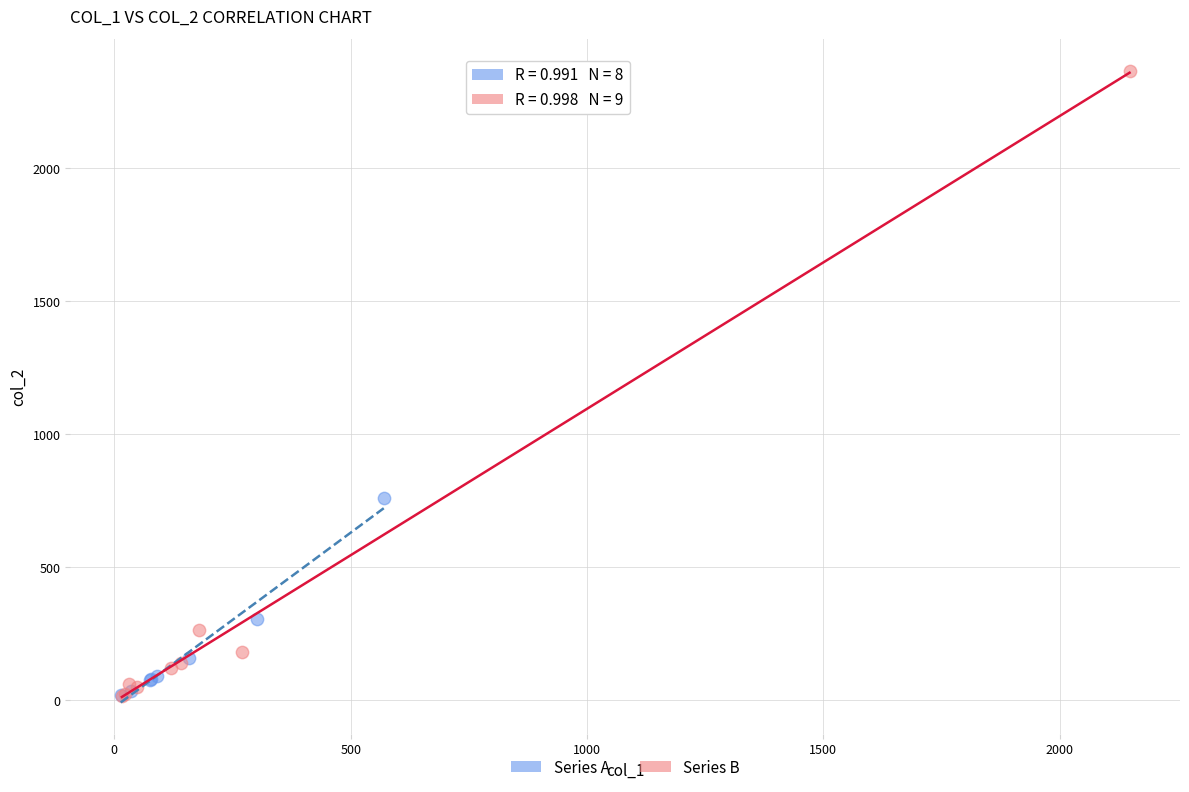

Which series has the widest spread of Y values?

Series B